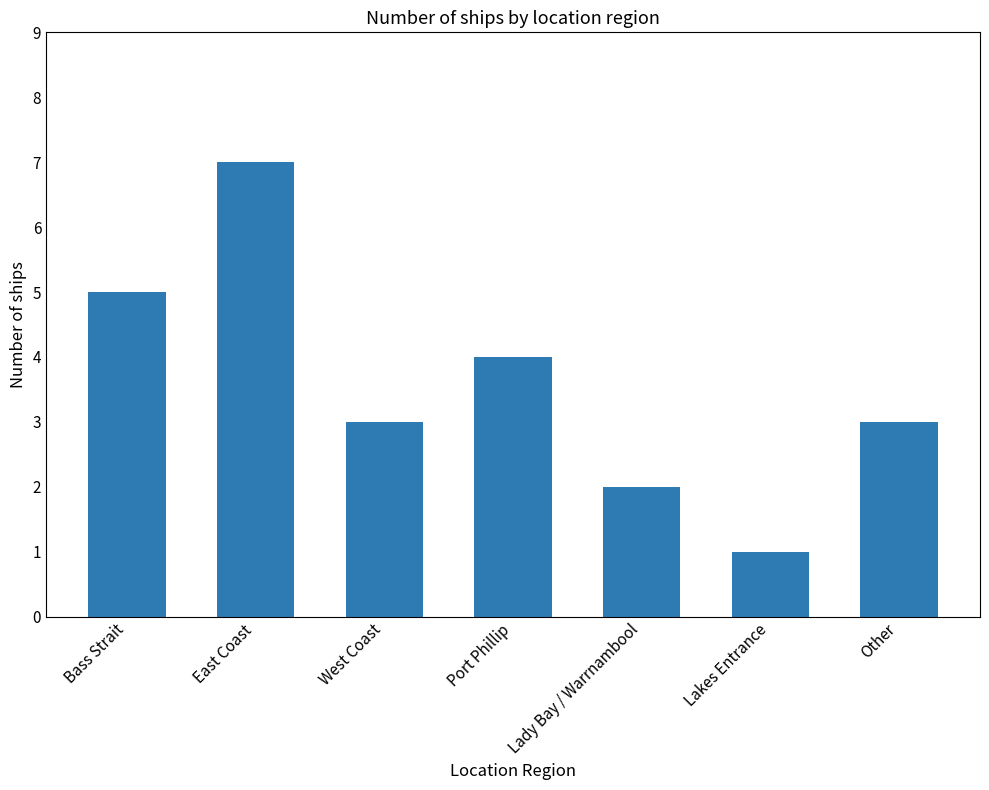

The chart shows a value of 4 at East Coast. True or false?

False